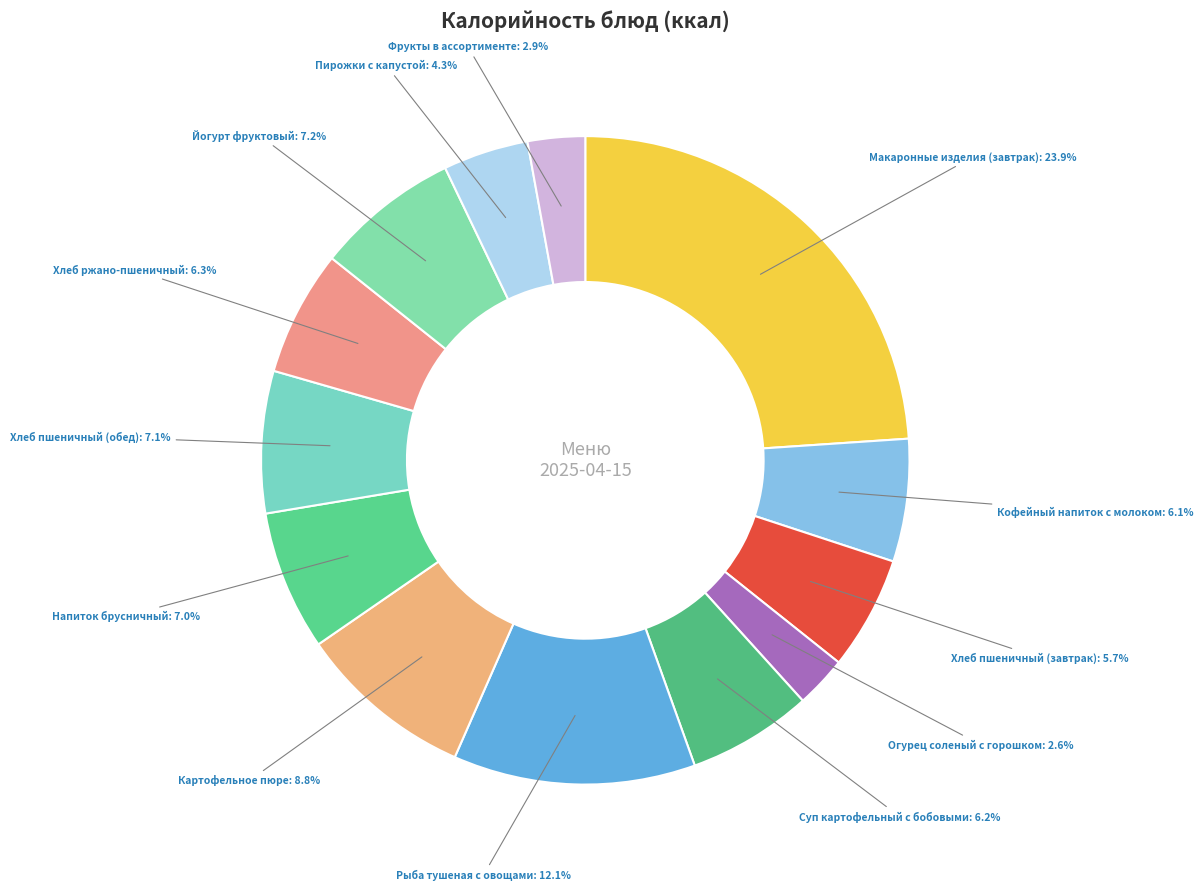

Count the number of slices in the pie.

13